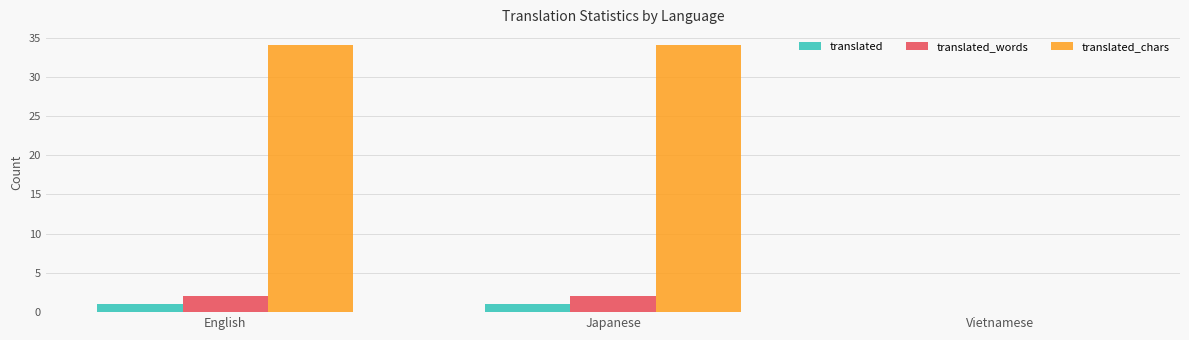

What is the total value across all series at English?

37